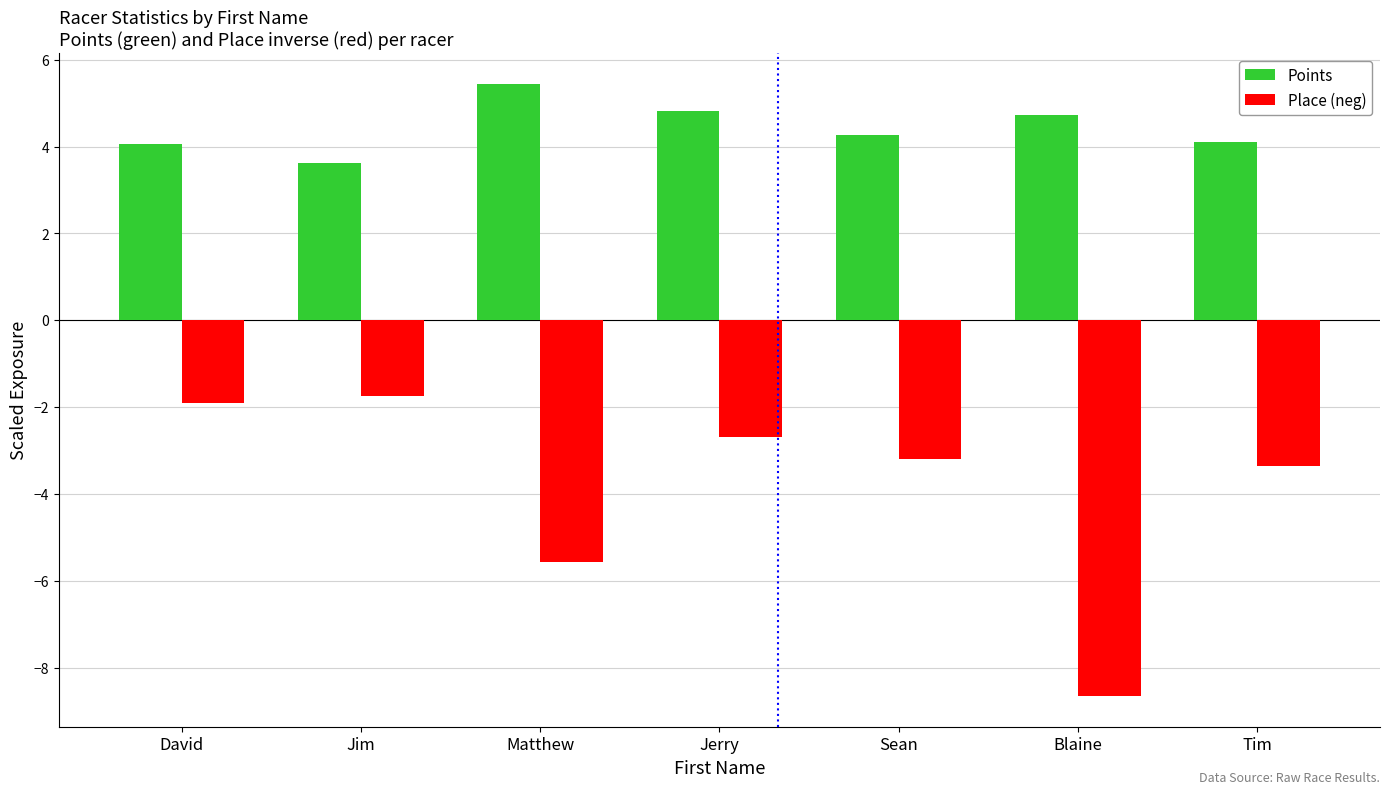

Rank the series by their average value, from lowest to highest.

Place (neg), Points